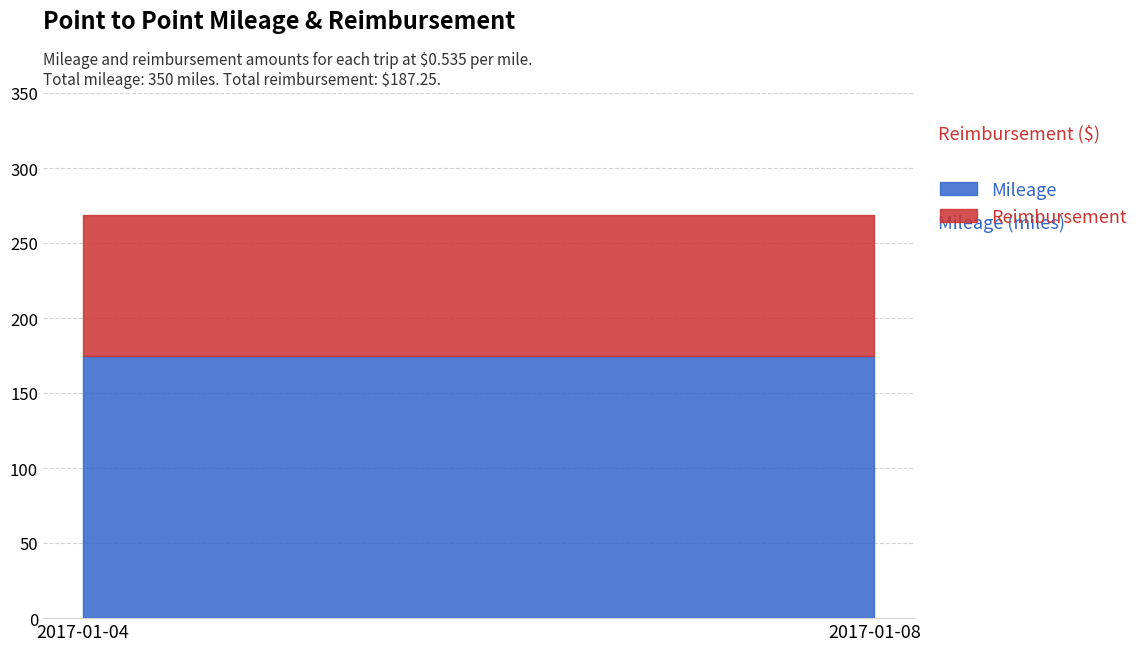

Rank the series at 2017-01-04 from highest to lowest value.

Mileage, Reimbursement